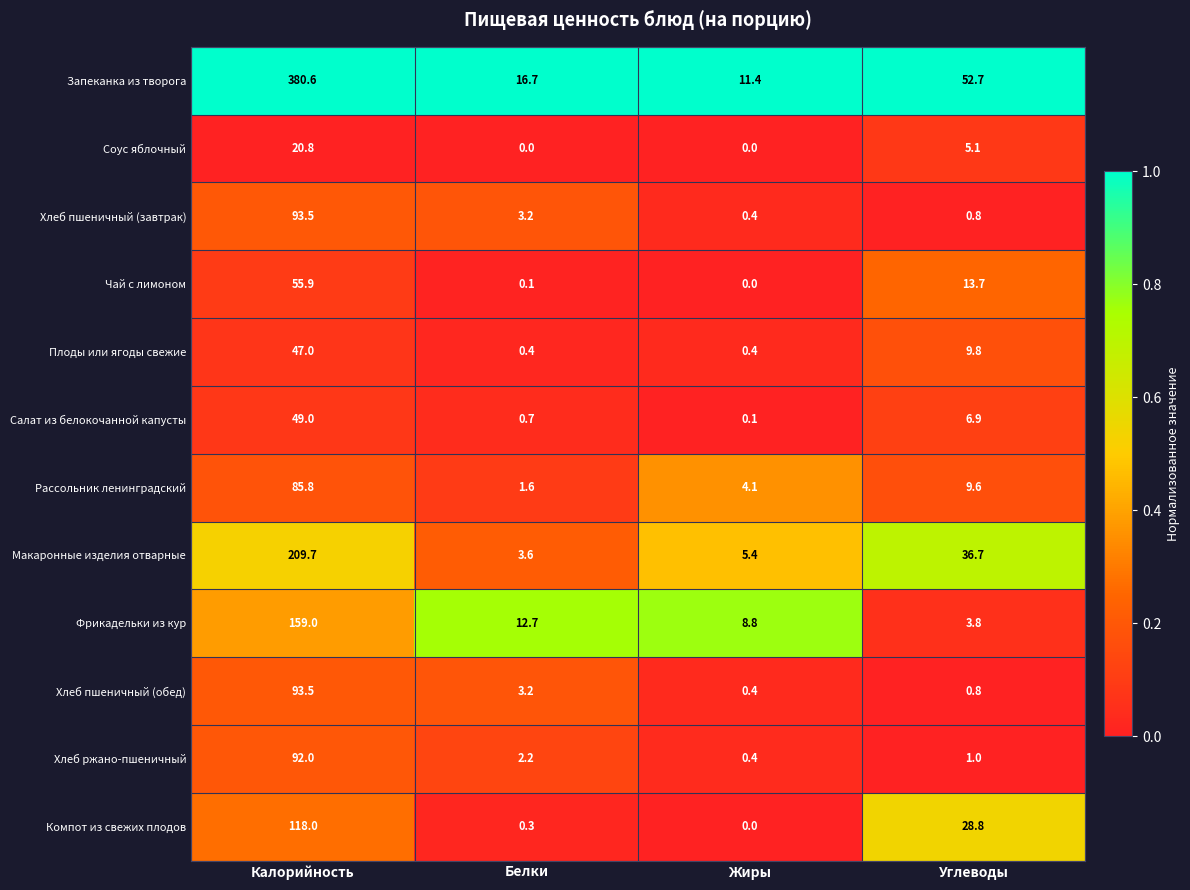

Is it true that Фрикадельки из кур equals 5.6 at Углеводы?

False